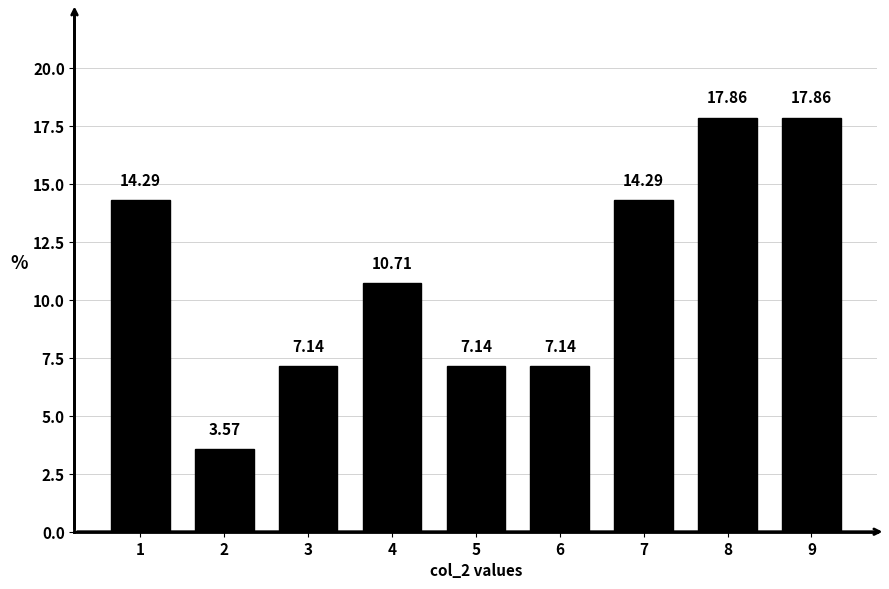

What is the difference between the maximum and second lowest values?

10.7